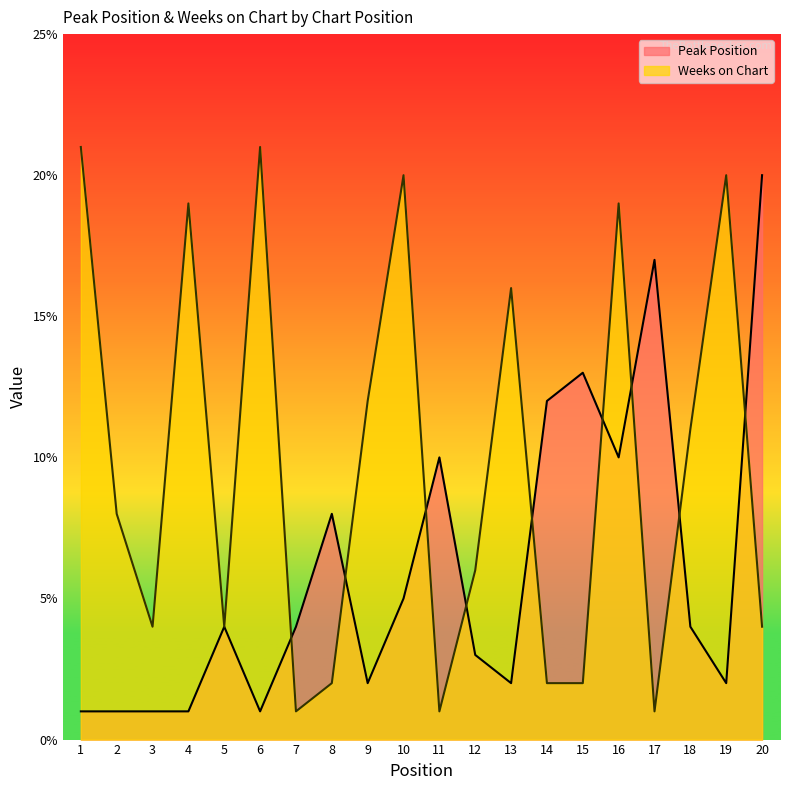

True or false: Weeks on Chart has a value of 2 at 15.

True